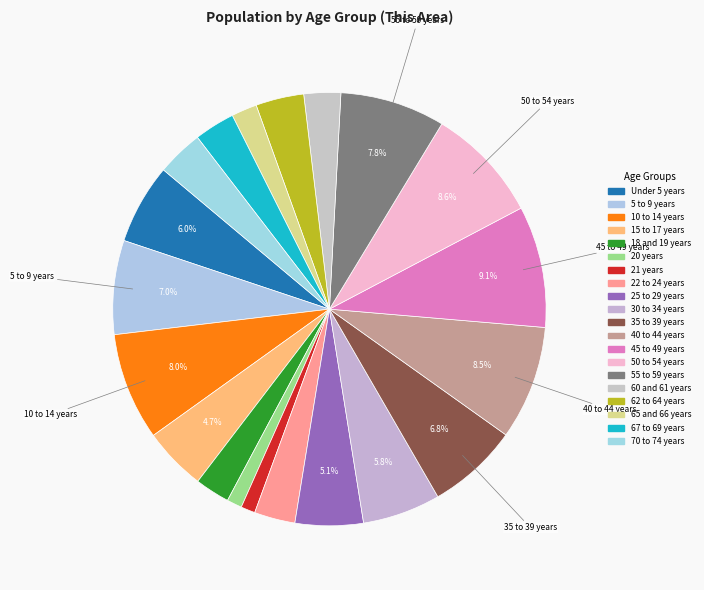

True or false: 67 to 69 years accounts for 3% of the total.

True